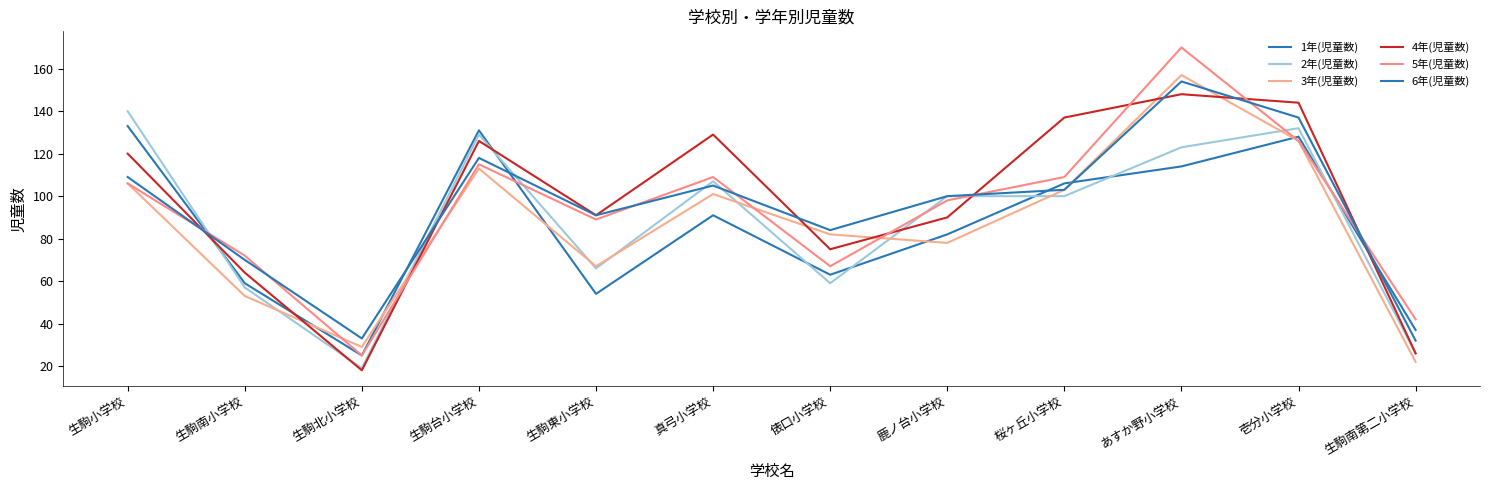

Reading right to left, list all the values displayed in this chart.

1年(児童数): 生駒南第二小学校=37	壱分小学校=128	あすか野小学校=114	桜ヶ丘小学校=106	鹿ノ台小学校=82	俵口小学校=63	真弓小学校=91	生駒東小学校=54	生駒台小学校=131	生駒北小学校=25	生駒南小学校=59	生駒小学校=133
2年(児童数): 生駒南第二小学校=26	壱分小学校=132	あすか野小学校=123	桜ヶ丘小学校=100	鹿ノ台小学校=100	俵口小学校=59	真弓小学校=107	生駒東小学校=66	生駒台小学校=129	生駒北小学校=19	生駒南小学校=57	生駒小学校=140
3年(児童数): 生駒南第二小学校=22	壱分小学校=126	あすか野小学校=157	桜ヶ丘小学校=103	鹿ノ台小学校=78	俵口小学校=82	真弓小学校=101	生駒東小学校=67	生駒台小学校=113	生駒北小学校=29	生駒南小学校=53	生駒小学校=106
4年(児童数): 生駒南第二小学校=26	壱分小学校=144	あすか野小学校=148	桜ヶ丘小学校=137	鹿ノ台小学校=90	俵口小学校=75	真弓小学校=129	生駒東小学校=91	生駒台小学校=126	生駒北小学校=18	生駒南小学校=64	生駒小学校=120
5年(児童数): 生駒南第二小学校=42	壱分小学校=126	あすか野小学校=170	桜ヶ丘小学校=109	鹿ノ台小学校=98	俵口小学校=67	真弓小学校=109	生駒東小学校=89	生駒台小学校=115	生駒北小学校=25	生駒南小学校=72	生駒小学校=106
6年(児童数): 生駒南第二小学校=32	壱分小学校=137	あすか野小学校=154	桜ヶ丘小学校=103	鹿ノ台小学校=100	俵口小学校=84	真弓小学校=105	生駒東小学校=91	生駒台小学校=118	生駒北小学校=33	生駒南小学校=70	生駒小学校=109